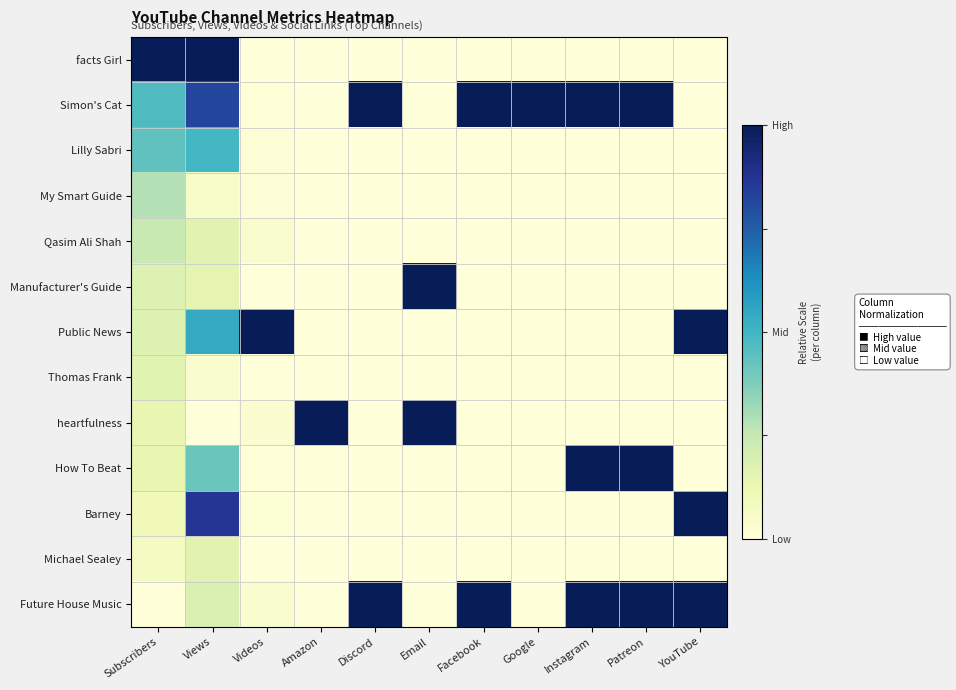

At how many categories does at least one series exceed 0?

11